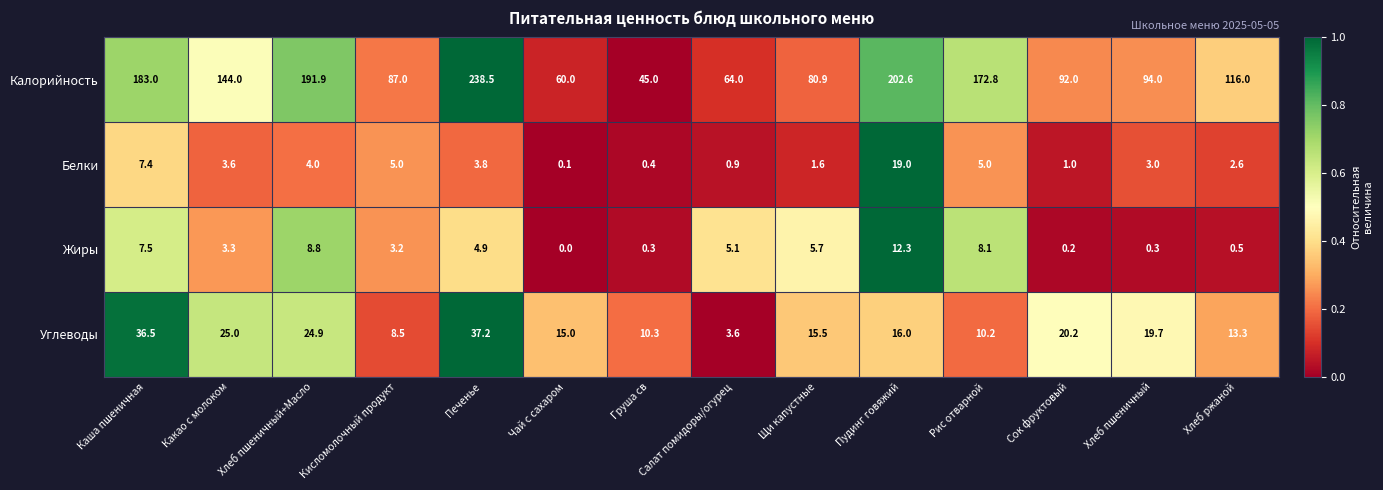

At Пудинг говяжий, list the series in order from smallest to largest.

Жиры, Углеводы, Белки, Калорийность